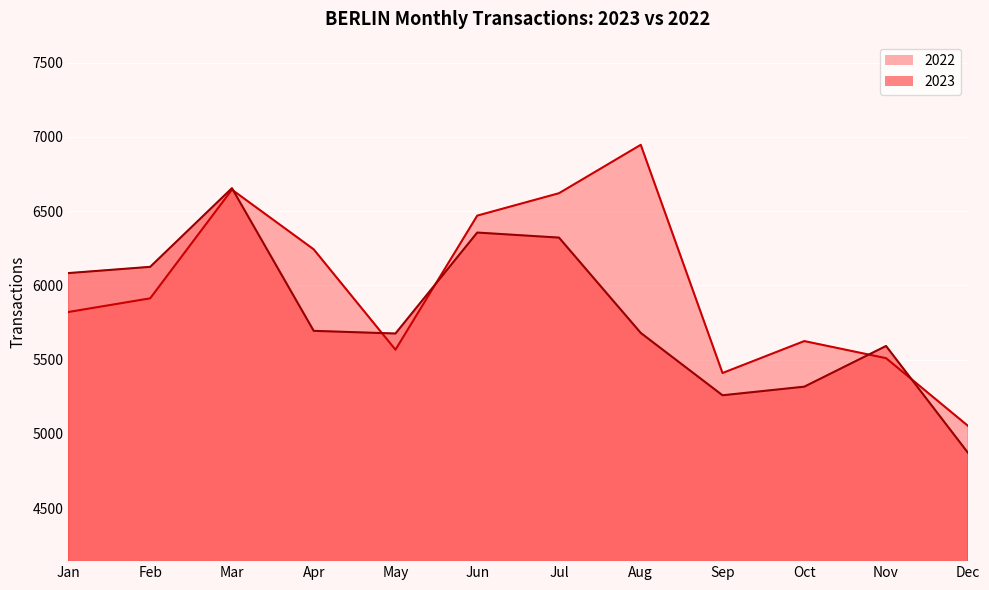

What is the maximum value shown in the chart?

6947